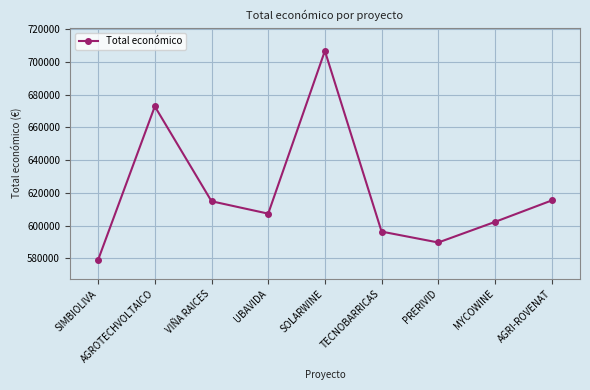

What is the ratio of the value at VIÑA RAICES to the value at UBAVIDA?

1.0